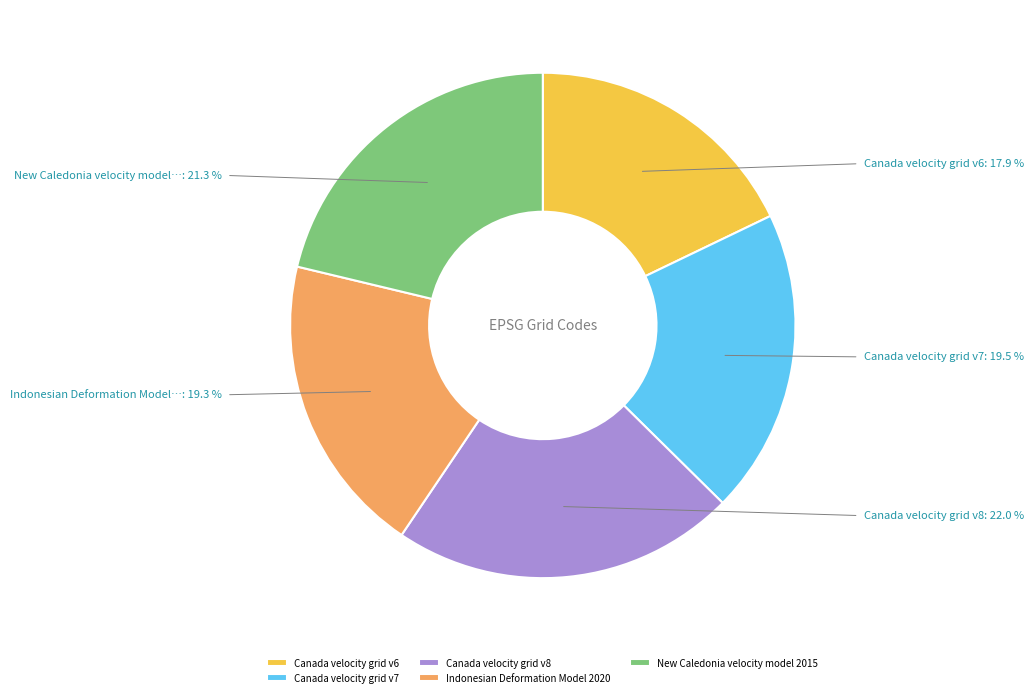

How many slices are in this pie chart?

5